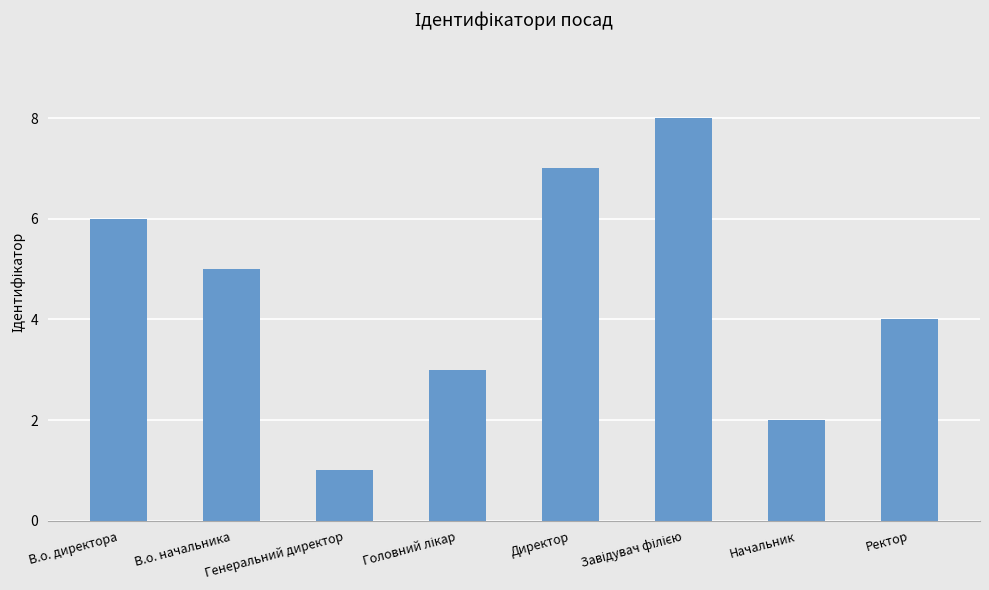

Are the bars horizontal?

No